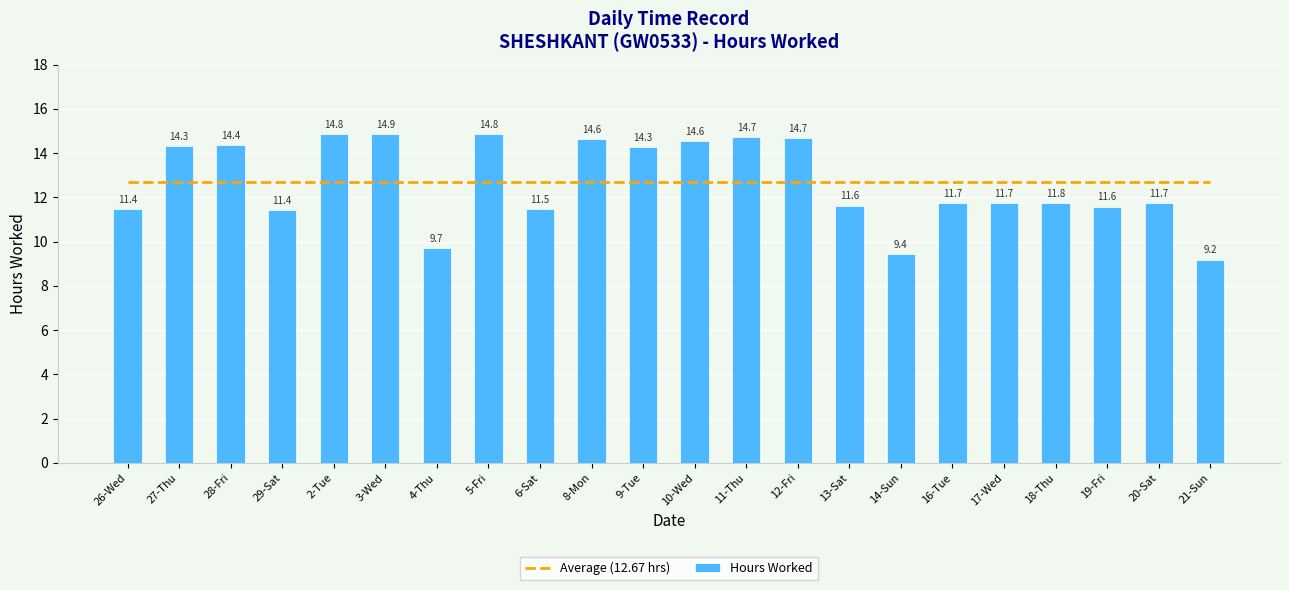

Which series changed the most between 2-Tue and 11-Thu?

Hours Worked